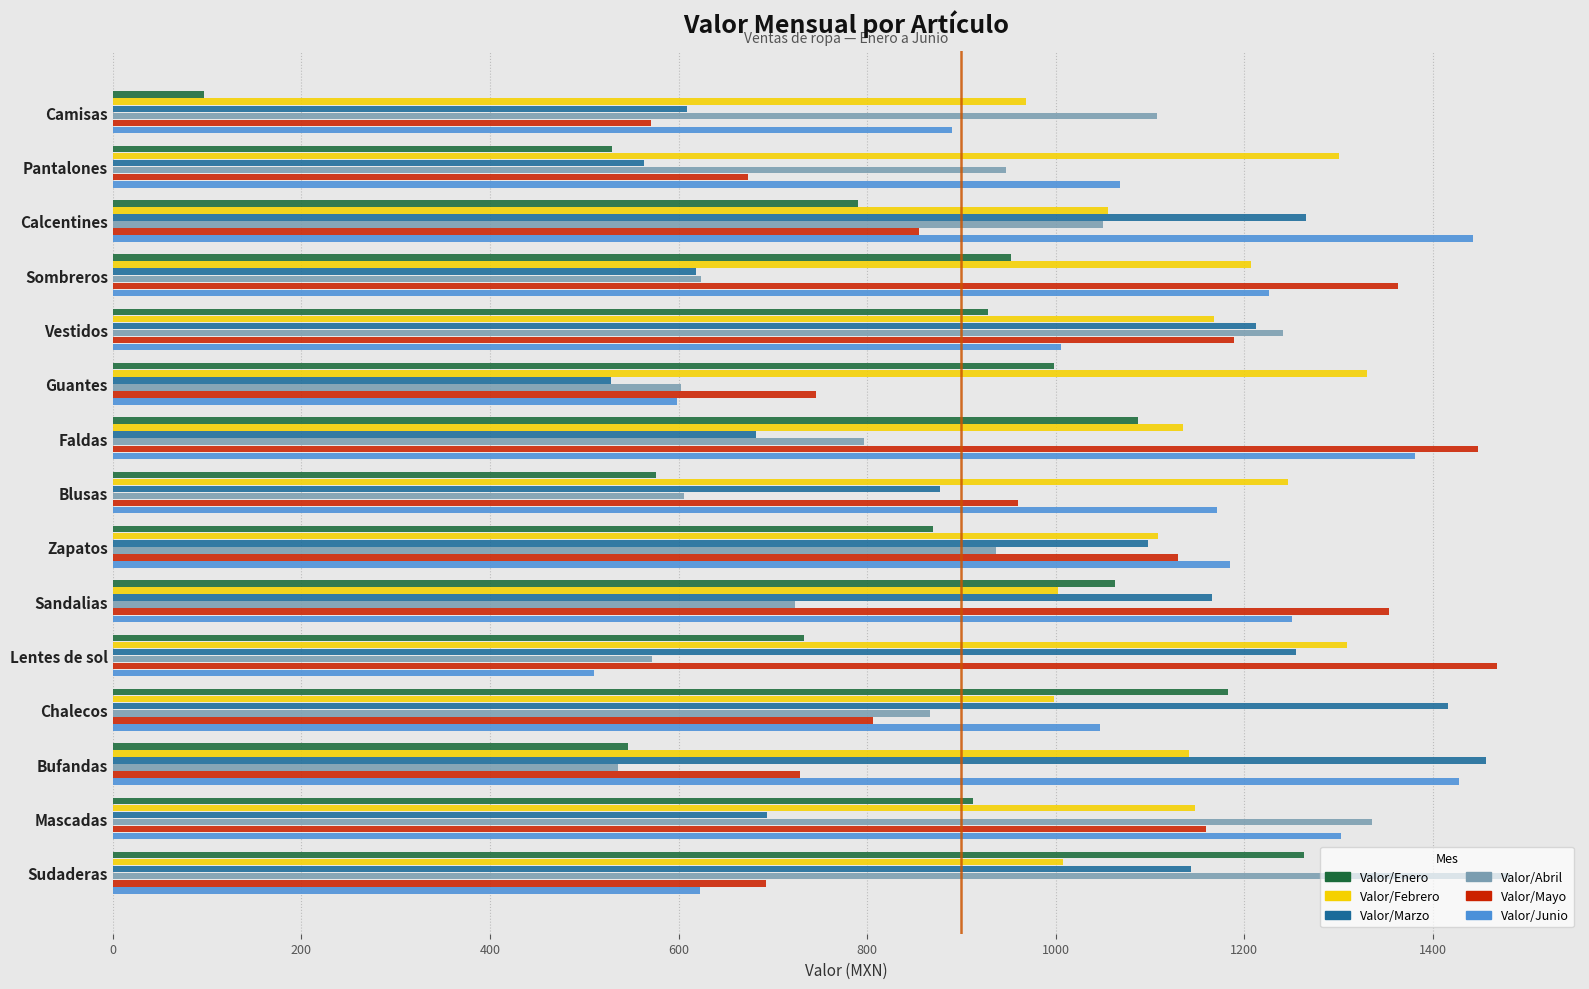

What is the difference between the maximum and minimum values in the Valor/Marzo series?

928